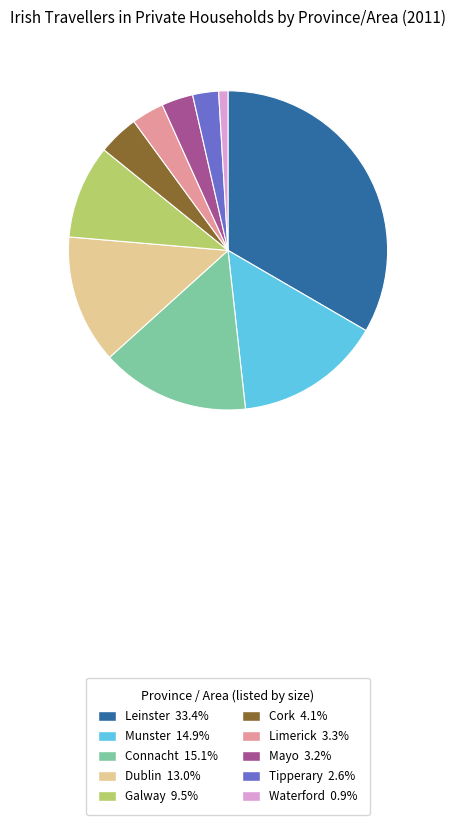

What is the ratio of the value at Waterford 0.9% to the value at Tipperary 2.6%?

0.4